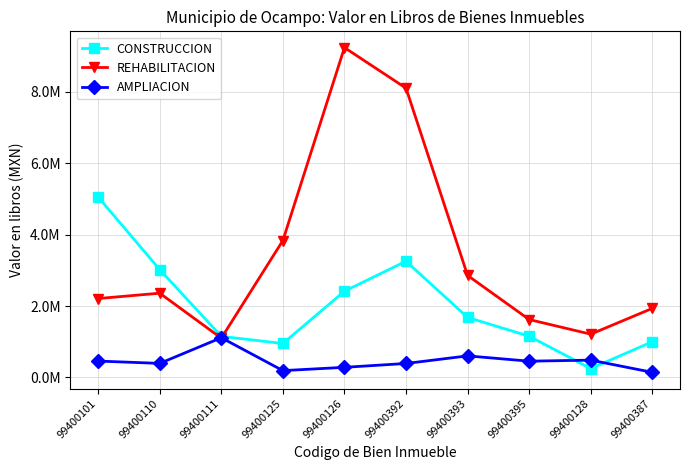

Is this an area chart (filled region under the line)?

No